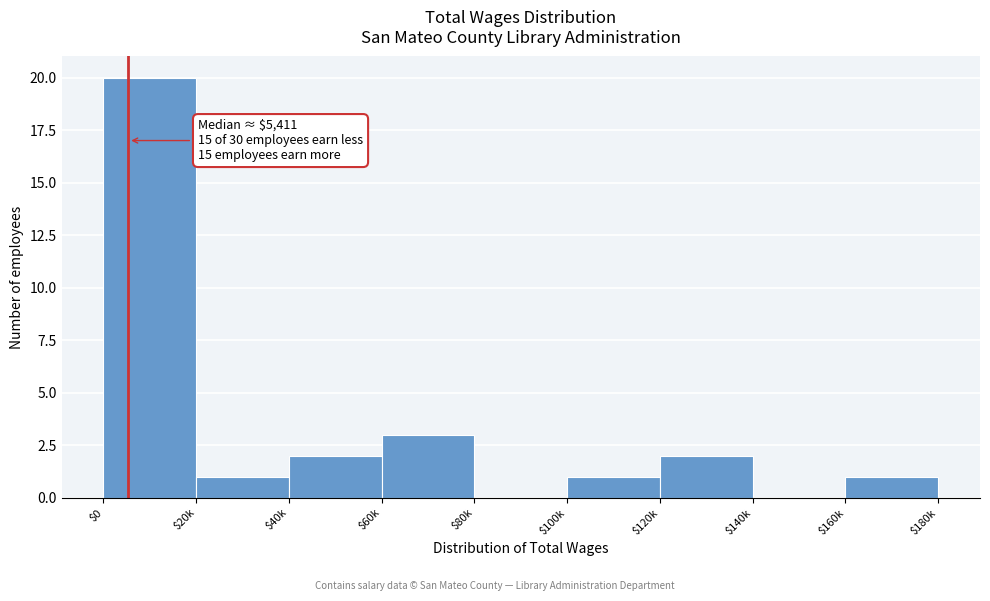

What is the sum of all values?

30